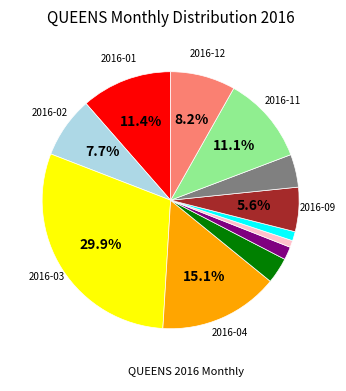

Is there any slice that represents more than half of the pie?

No